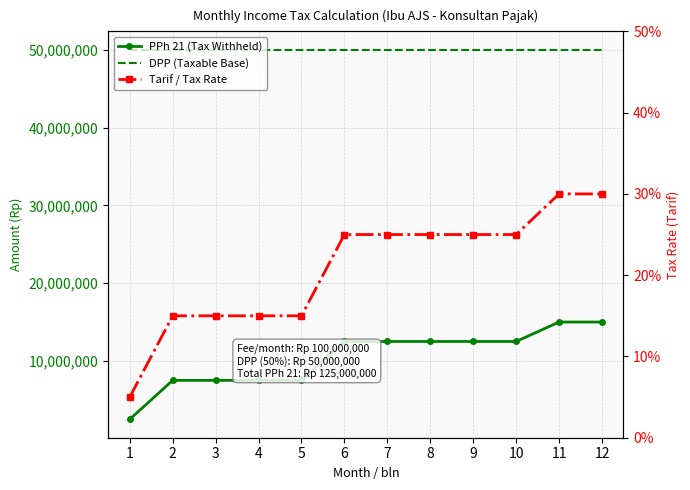

What is the average value of the DPP (Taxable Base) series?

50000000.0